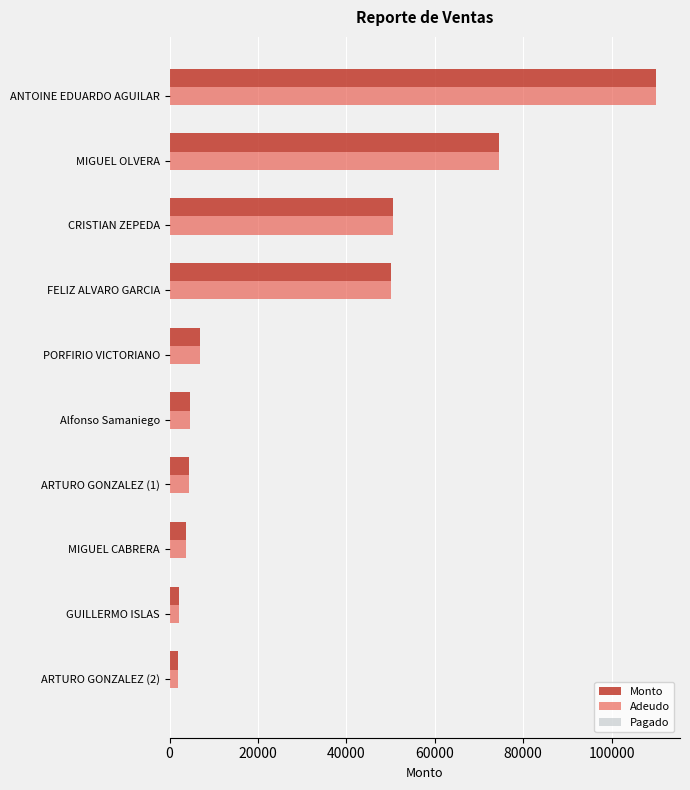

What is the difference between the second highest and second lowest values in the Adeudo series?

72432